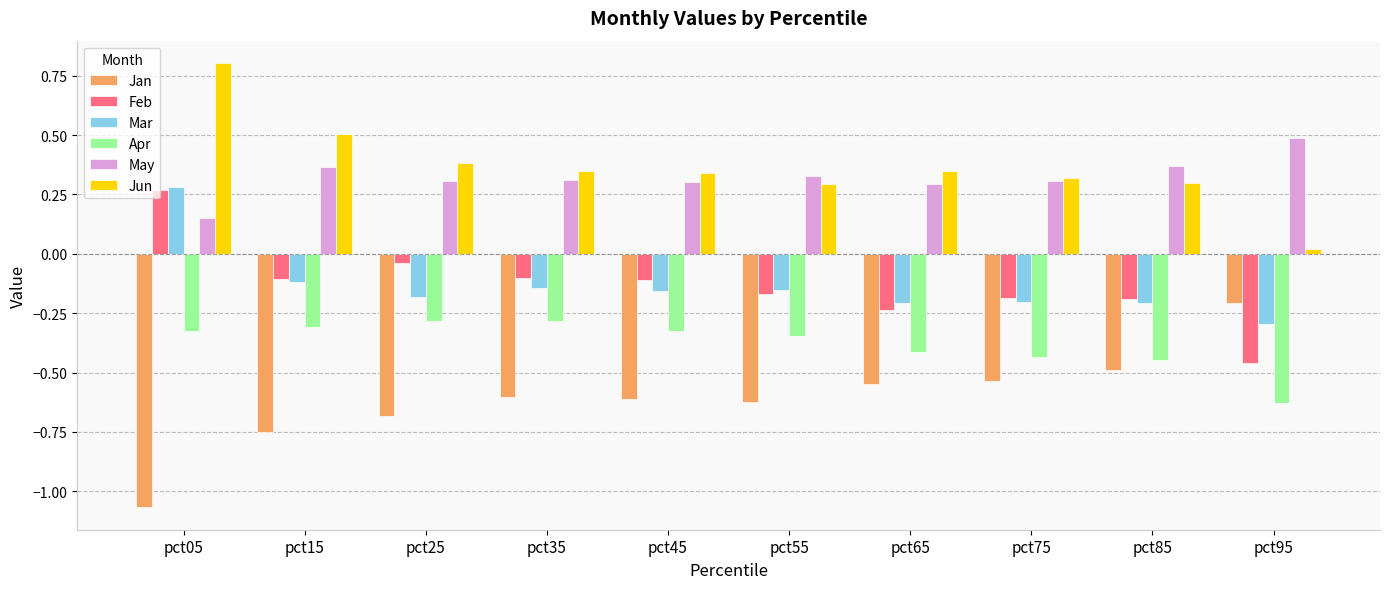

How many data points does each series have?

10